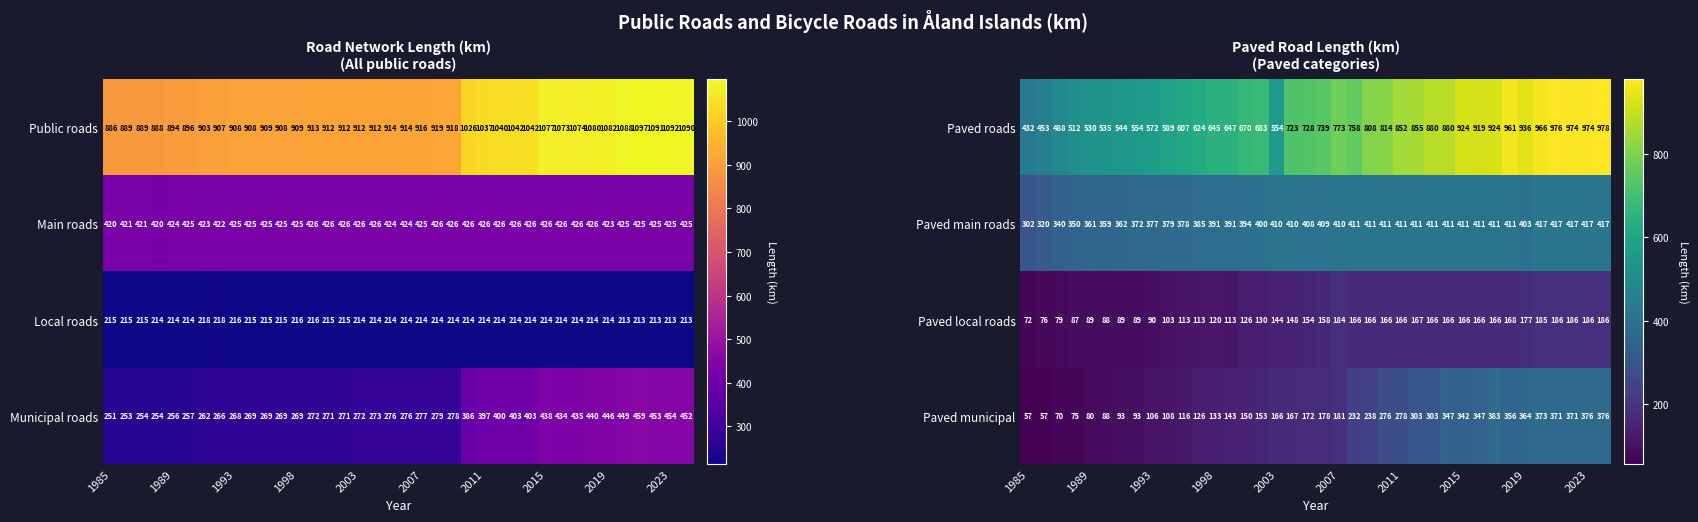

What is the difference between the maximum and minimum values in the Paved roads series?

546